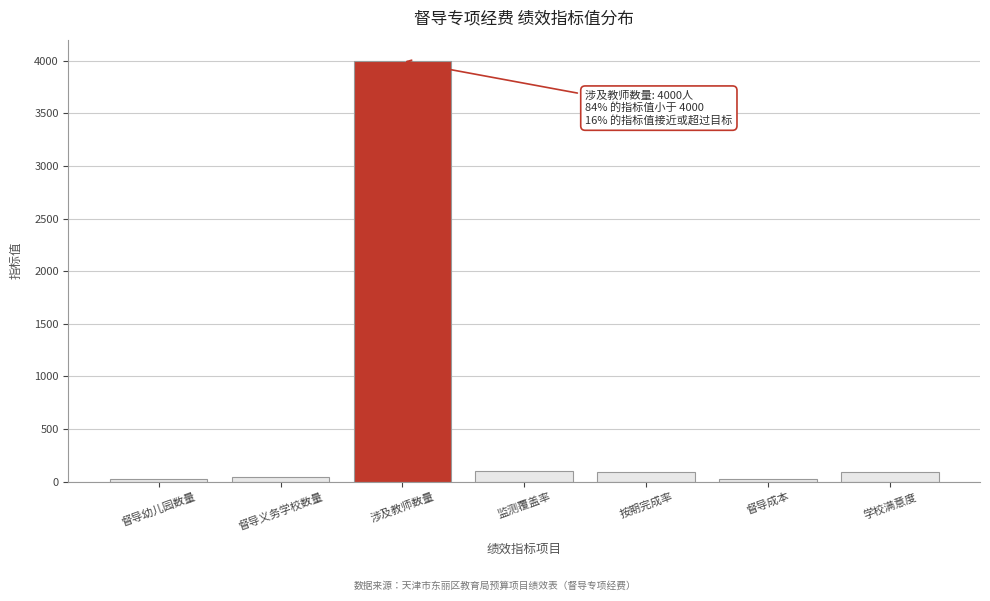

Between 涉及教师数量 and 按期完成率, which is larger?

涉及教师数量